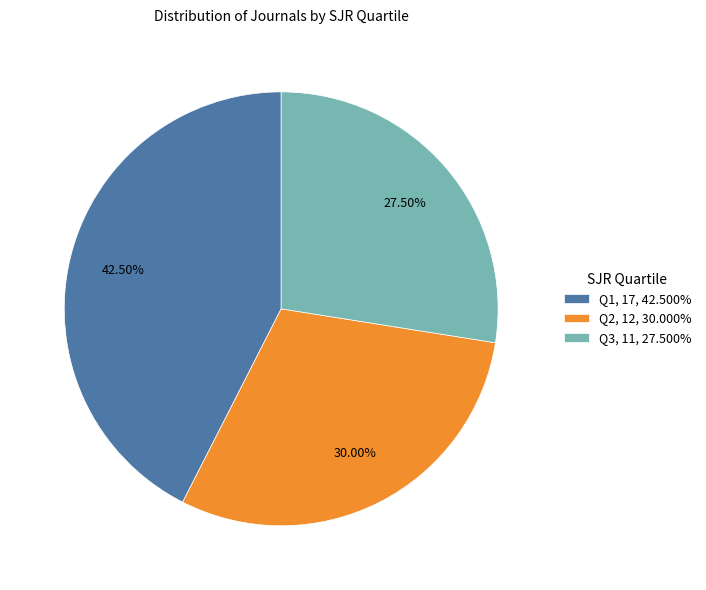

How many segments does this pie chart have?

3